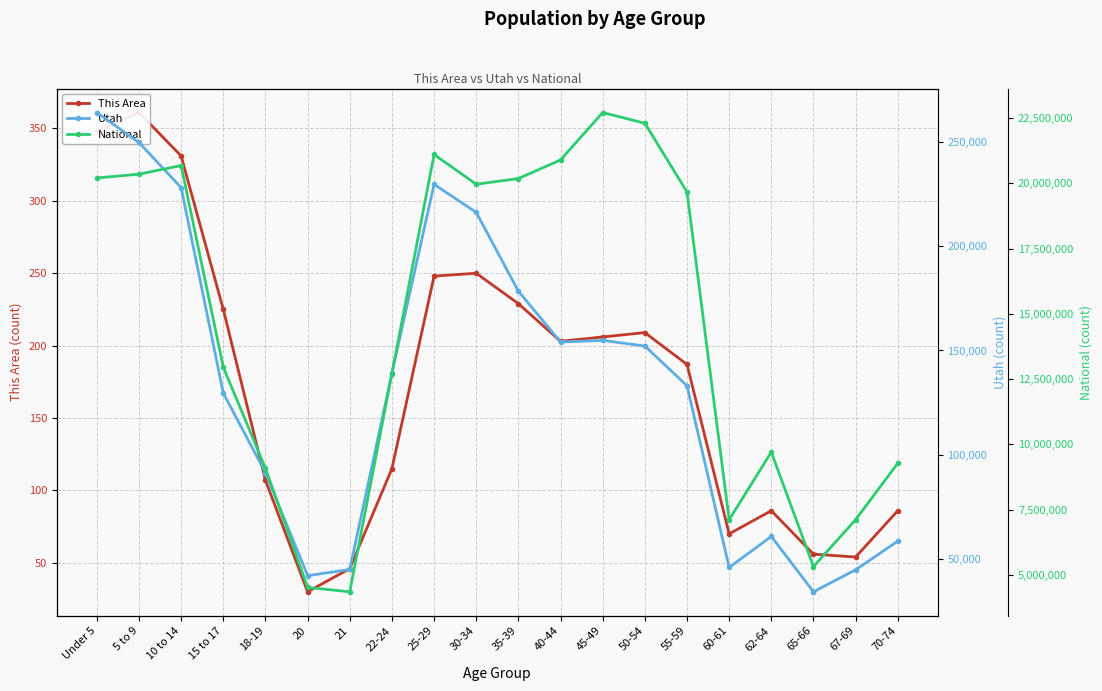

True or false: Utah and This Area cross at least once.

False